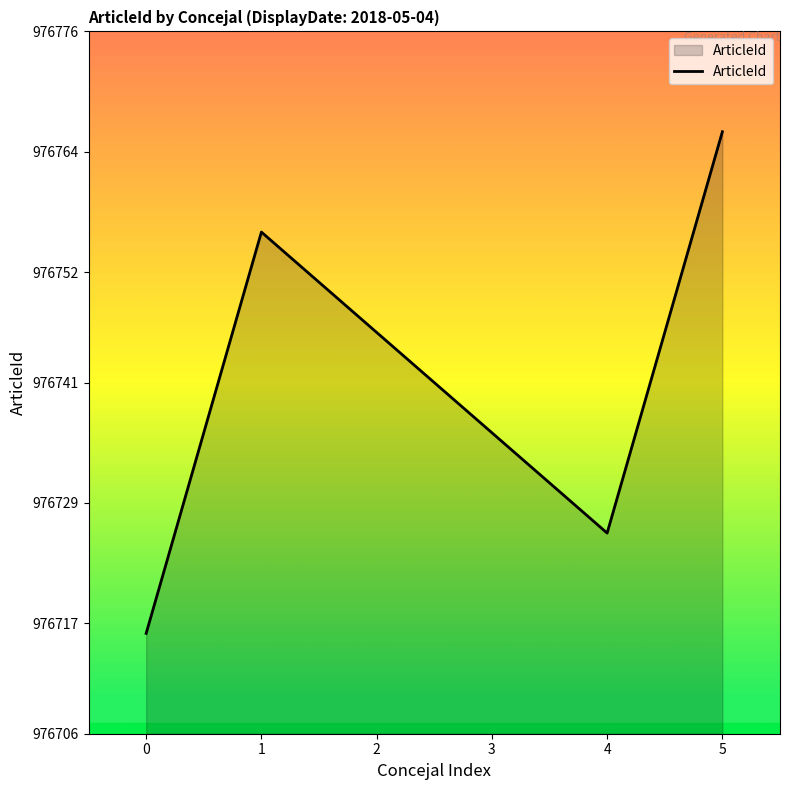

What is the sum of the values at 4 and 3?

1953462